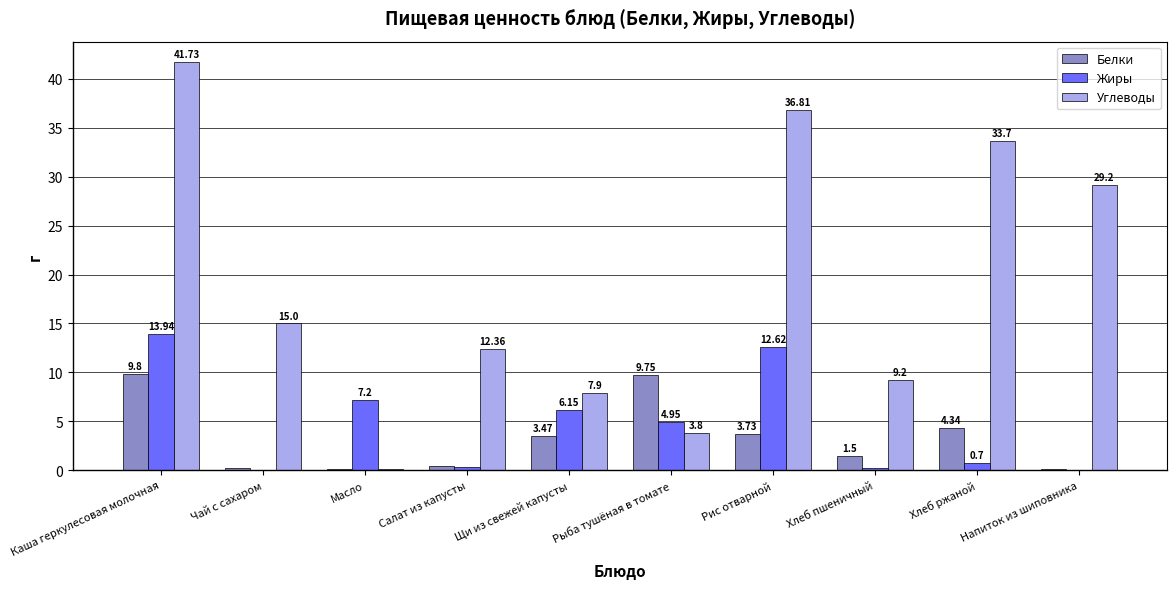

What is the average value of the Углеводы series?

19.0